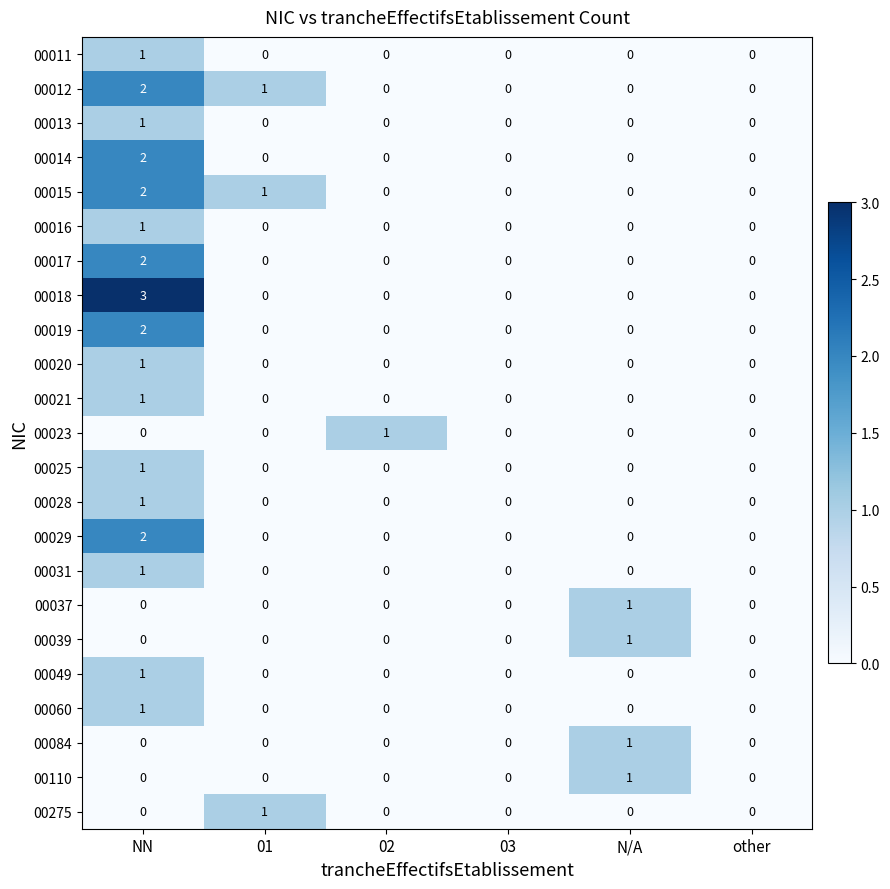

How many 00110 values are between 0 and 1?

6